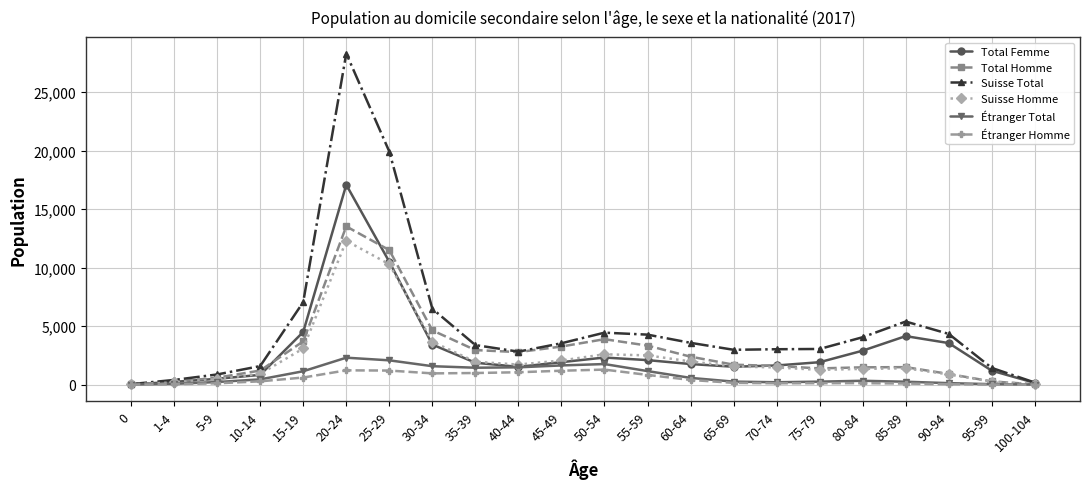

Which series has the largest total across all categories?

Suisse Total